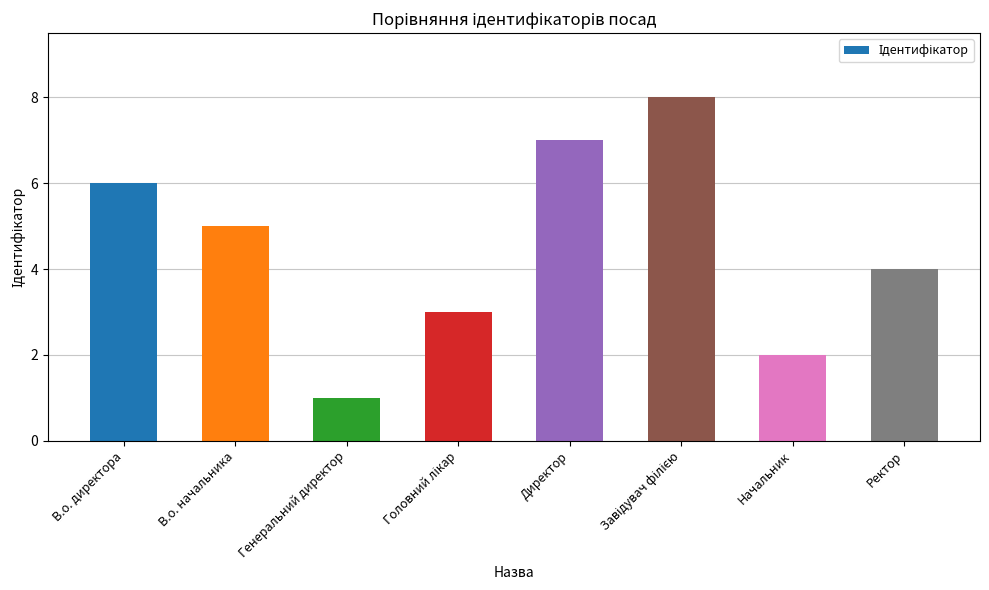

What is the sum of the values at Ректор and Директор?

11